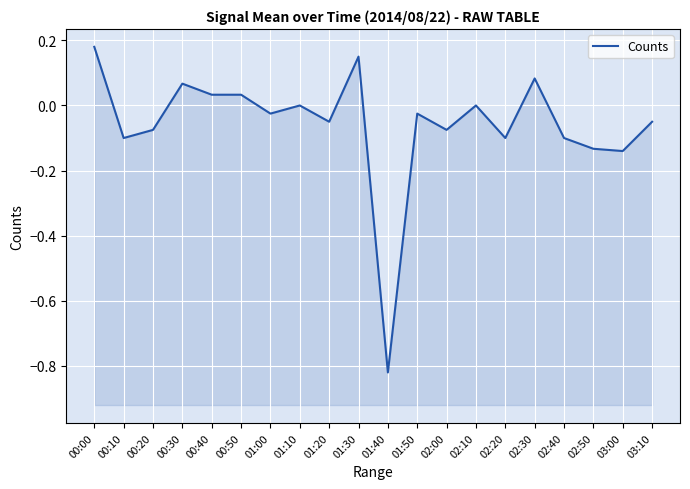

What is the label of the 11th point from the right?

01:30